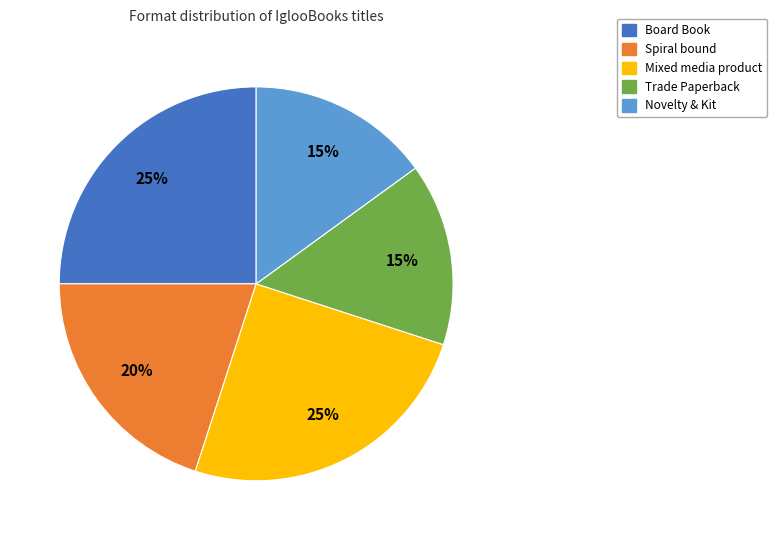

Do Novelty & Kit and Spiral bound together represent more than half of the pie?

No